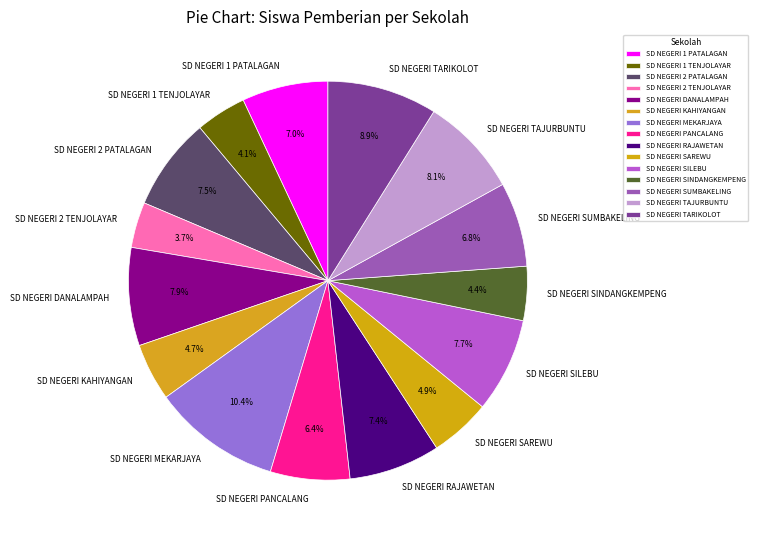

To the nearest percent, what percentage of the pie is SD NEGERI SUMBAKELING?

7%